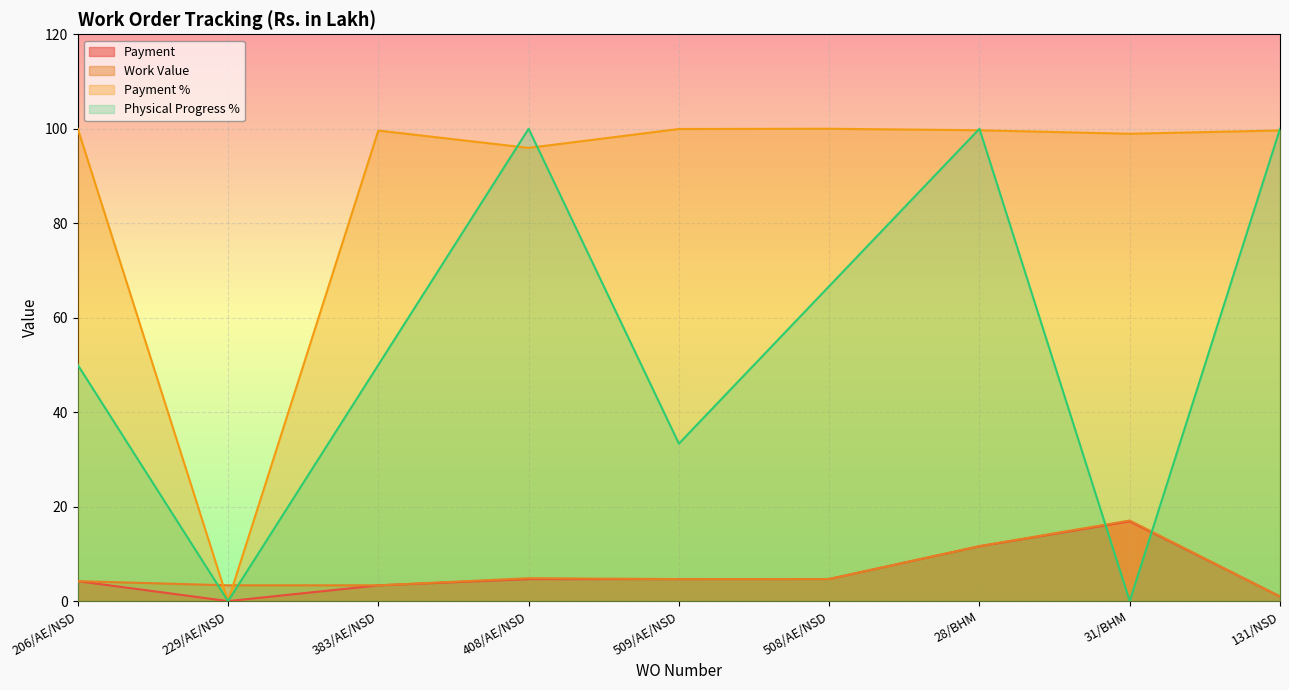

After their last crossing, which series has the higher values: Payment or Physical Progress %?

Physical Progress %